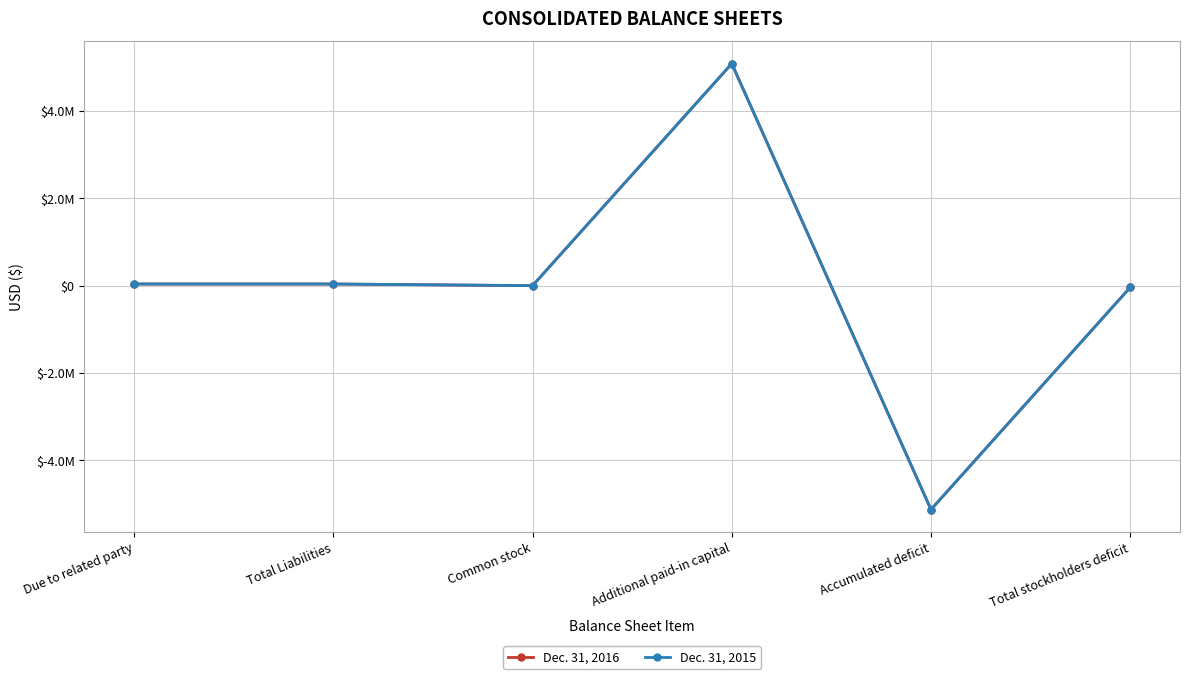

Is this an area chart (filled region under the line)?

No